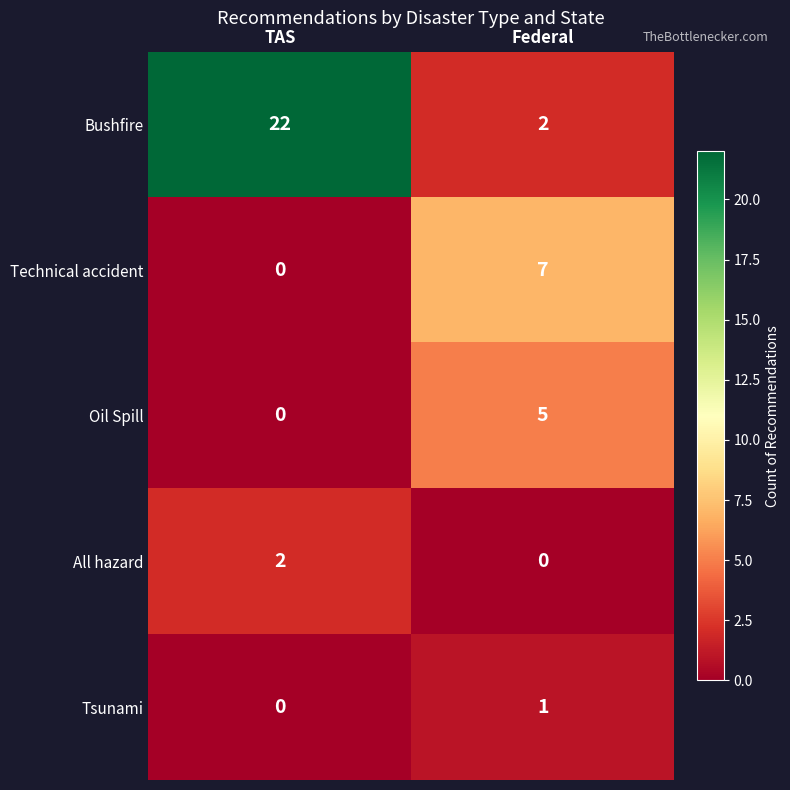

Rank the series at Federal from highest to lowest value.

Technical accident, Oil Spill, Bushfire, Tsunami, All hazard